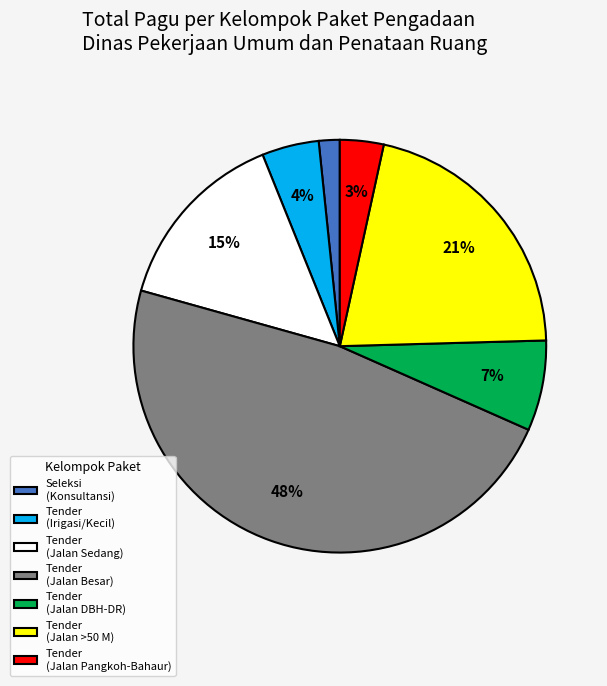

Do Tender (Jalan DBH-DR) and Tender (Jalan Sedang) together represent more than half of the pie?

No